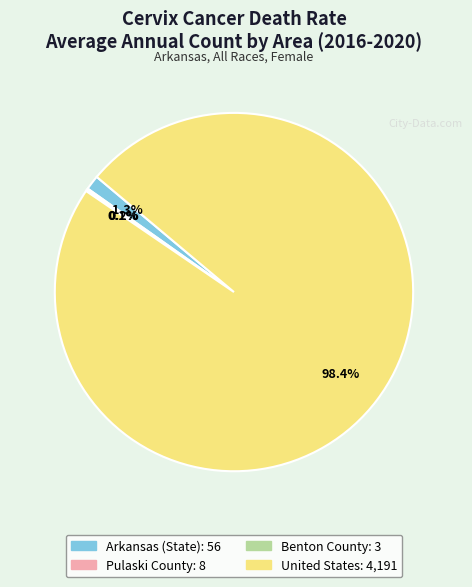

Which has a higher value, United States or Arkansas (State)?

United States